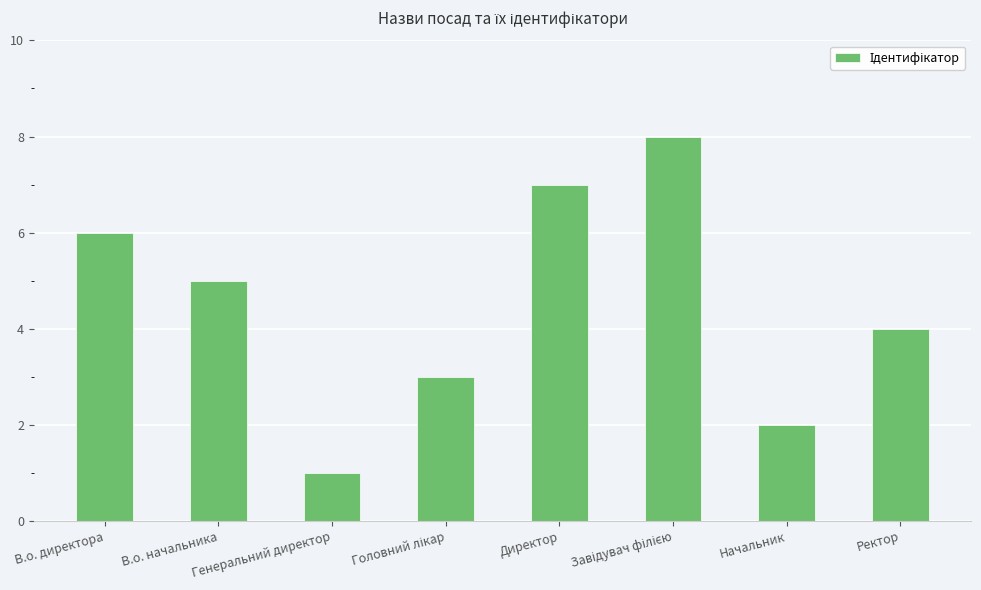

Reading left to right, list all the values displayed in this chart.

6	5	1	3	7	8	2	4